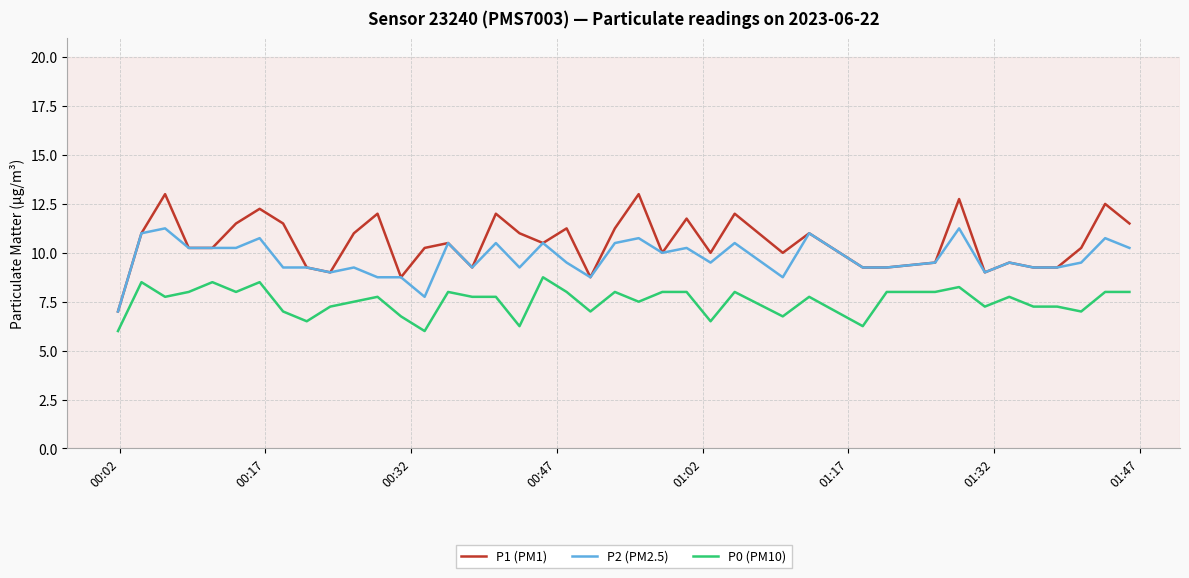

Rank the series by their average value, from highest to lowest.

P1 (PM1), P2 (PM2.5), P0 (PM10)